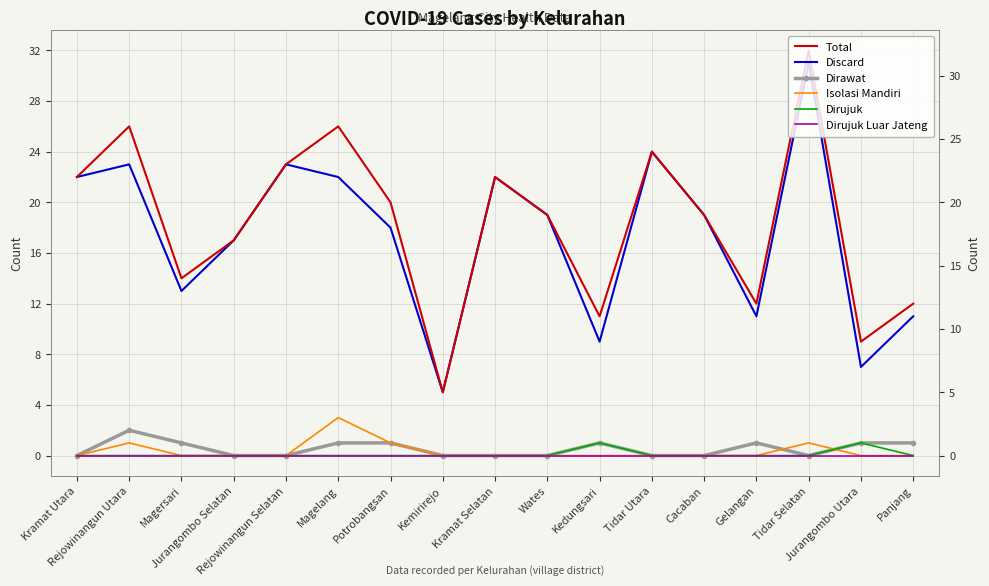

What is the approximate value of Discard at Gelangan?

11